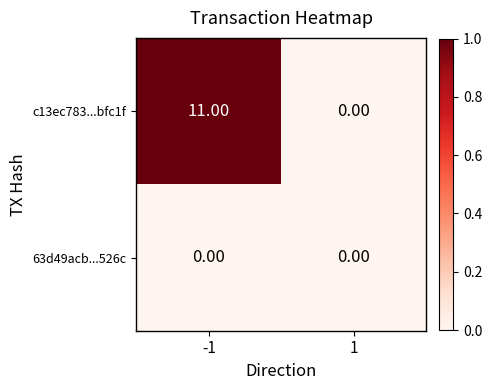

How many categories are shown in the chart?

2